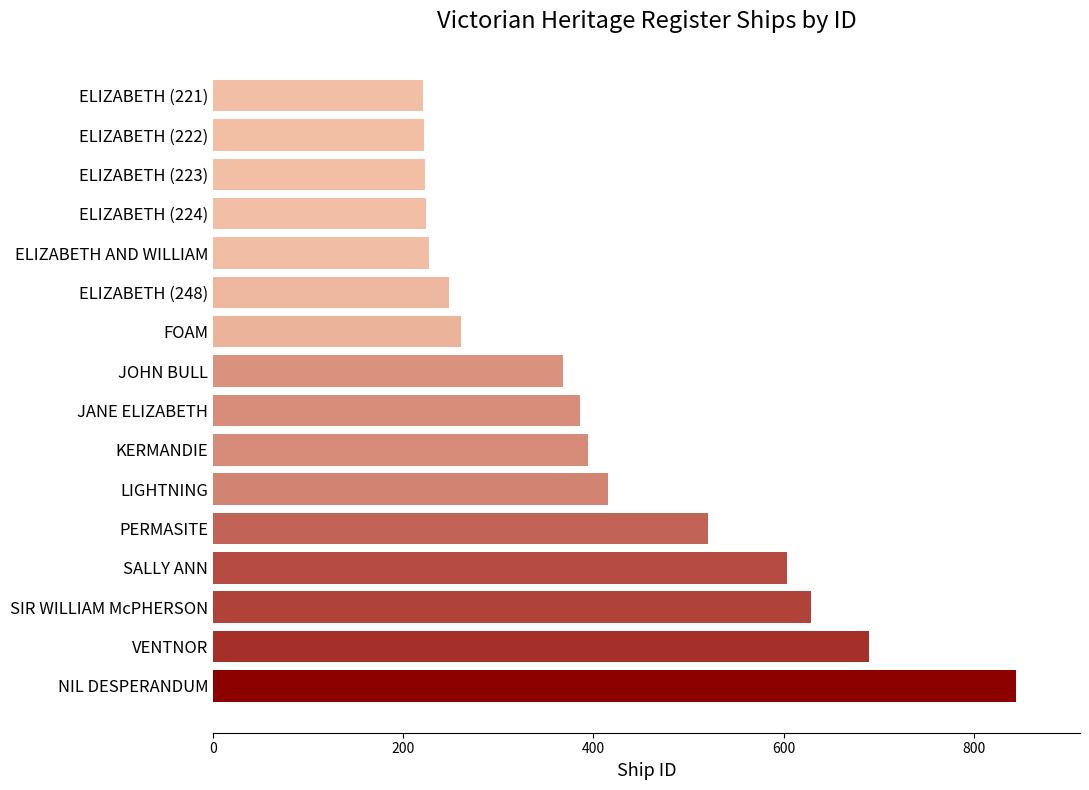

What is the ratio of the value at ELIZABETH (222) to the value at JOHN BULL?

0.6